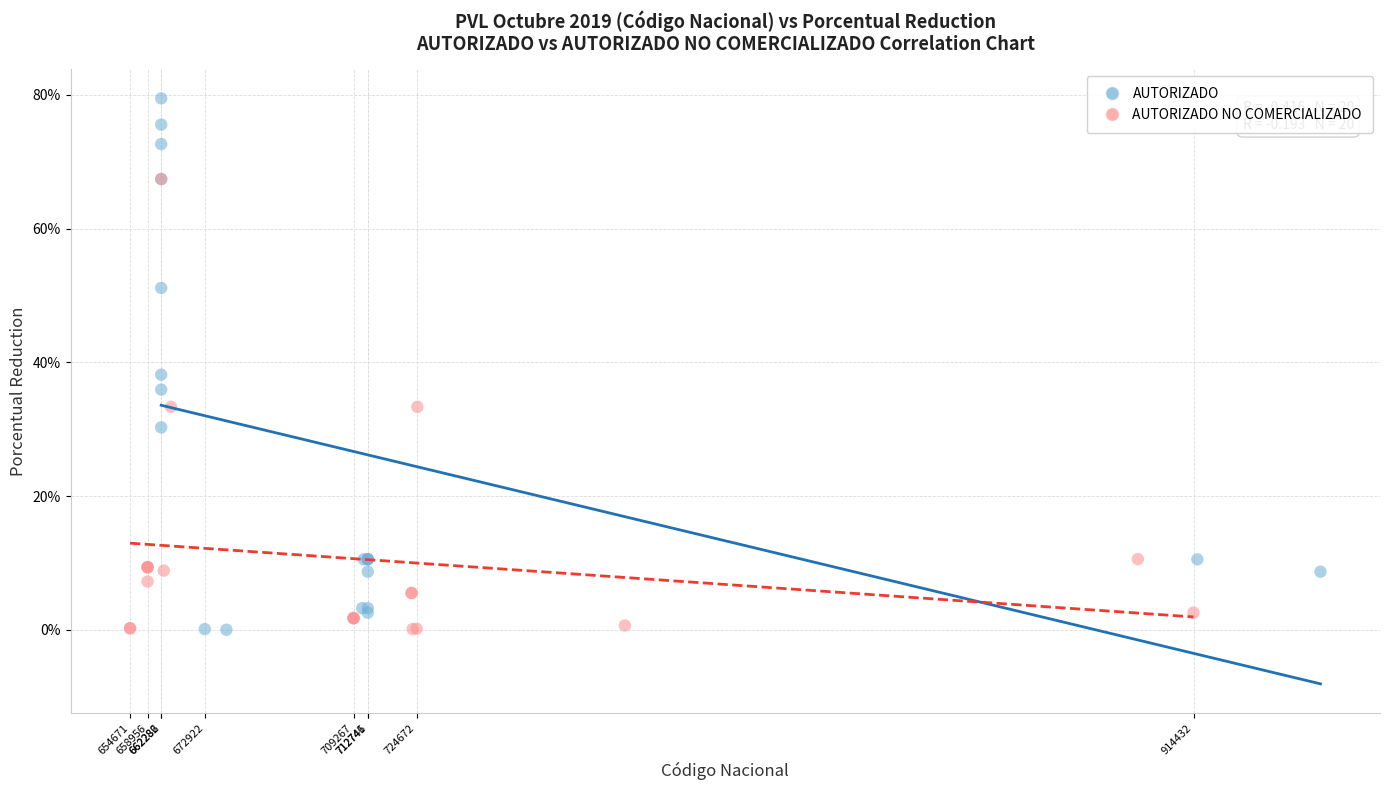

What are all the series names shown in the legend?

AUTORIZADO, AUTORIZADO NO COMERCIALIZADO